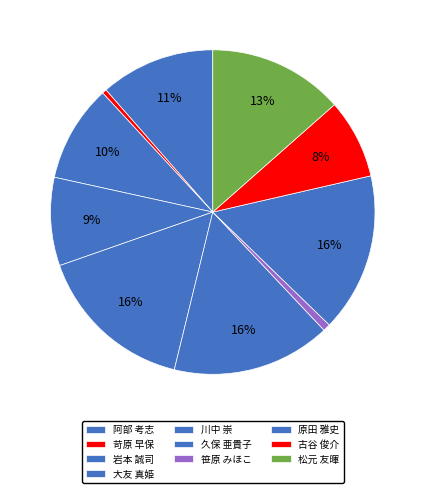

Count the number of slices in the pie.

10